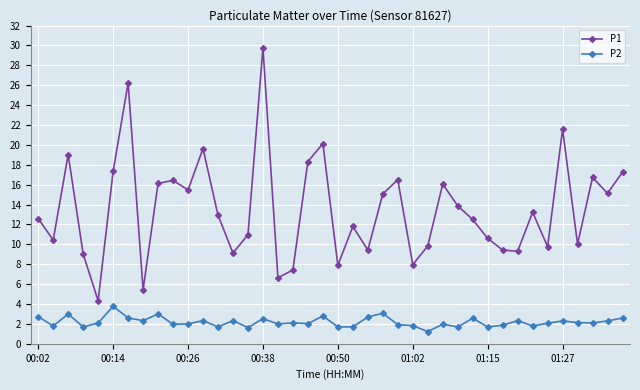

What are all the series names shown in the legend?

P1, P2